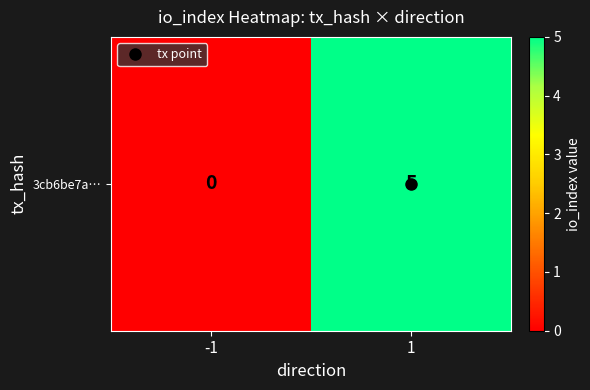

What is the difference between the values at -1 and 1?

5